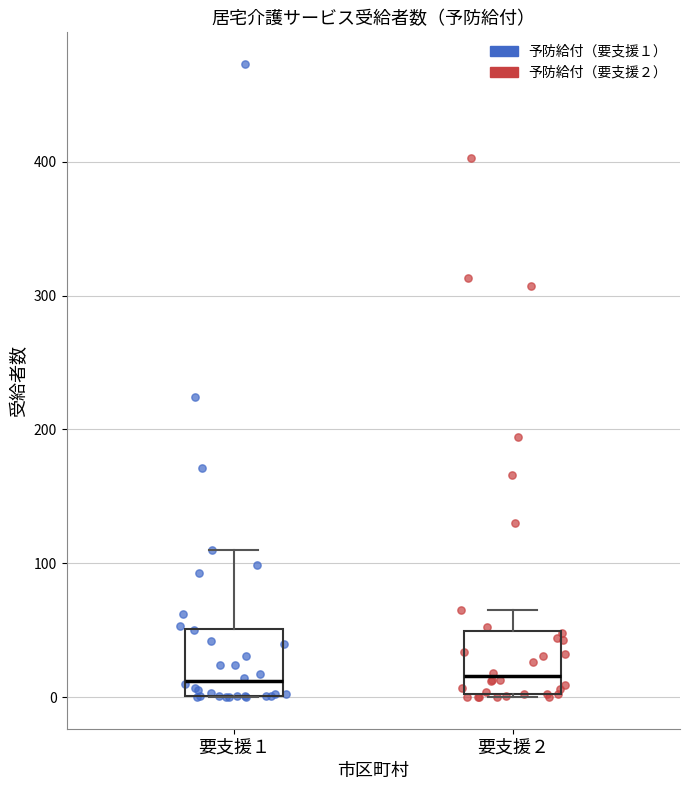

Where does the median line of the box for 要支援２ sit on the y-axis? The values are not printed on the chart, so give them approximately, as read against the axis.

20